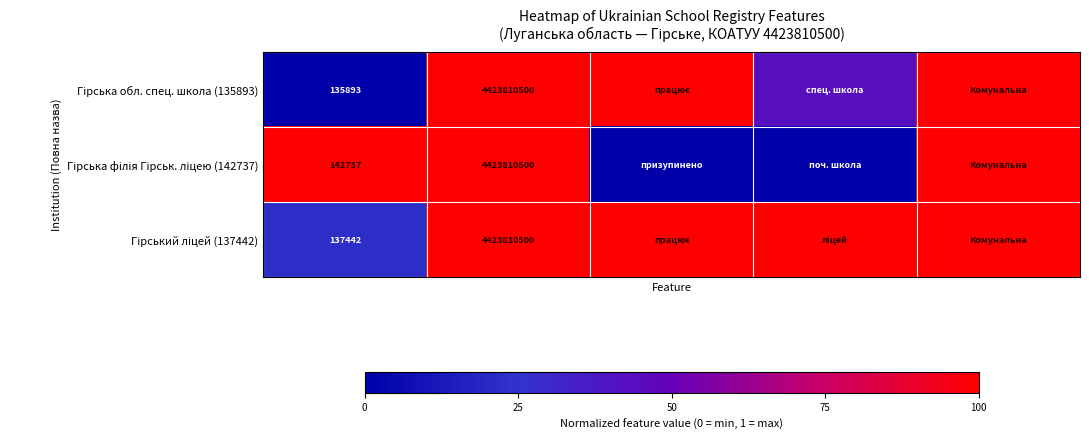

What is the total value across all series at 100?

3.0